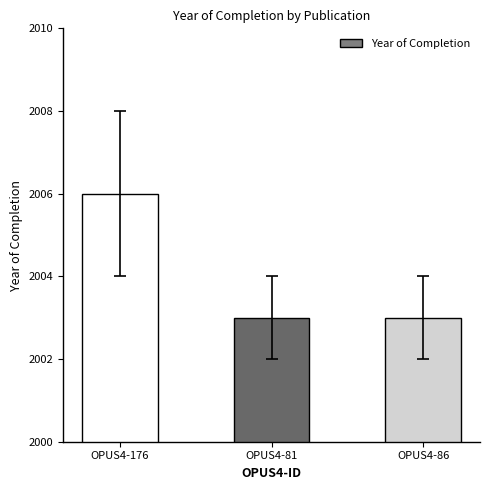

What is the difference between the maximum and second lowest values?

3